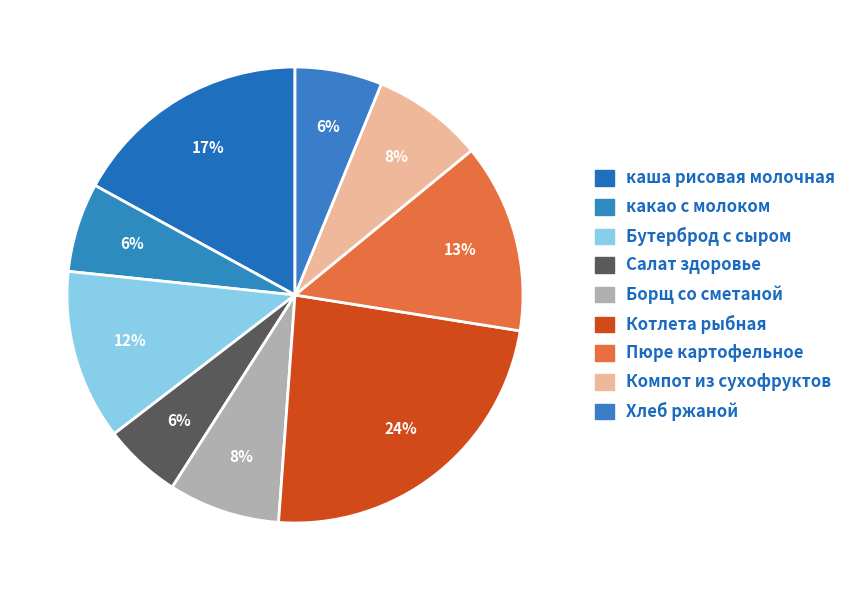

Does Пюре картофельное account for over 50% of the chart?

No